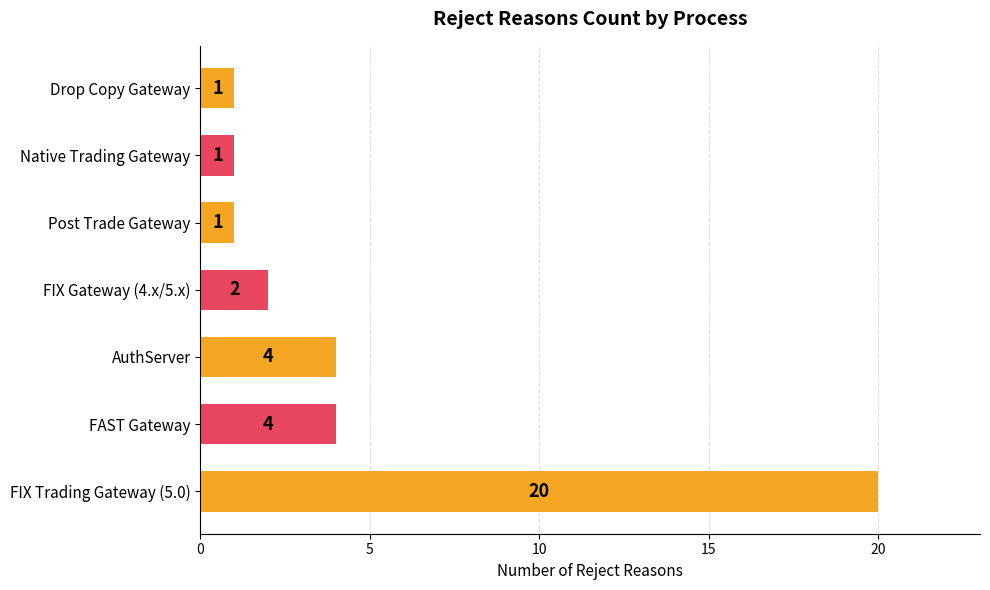

Reading bottom to top, list all the values displayed in this chart.

FIX Trading Gateway (5.0)=20	FAST Gateway=4	AuthServer=4	FIX Gateway (4.x/5.x)=2	Post Trade Gateway=1	Native Trading Gateway=1	Drop Copy Gateway=1